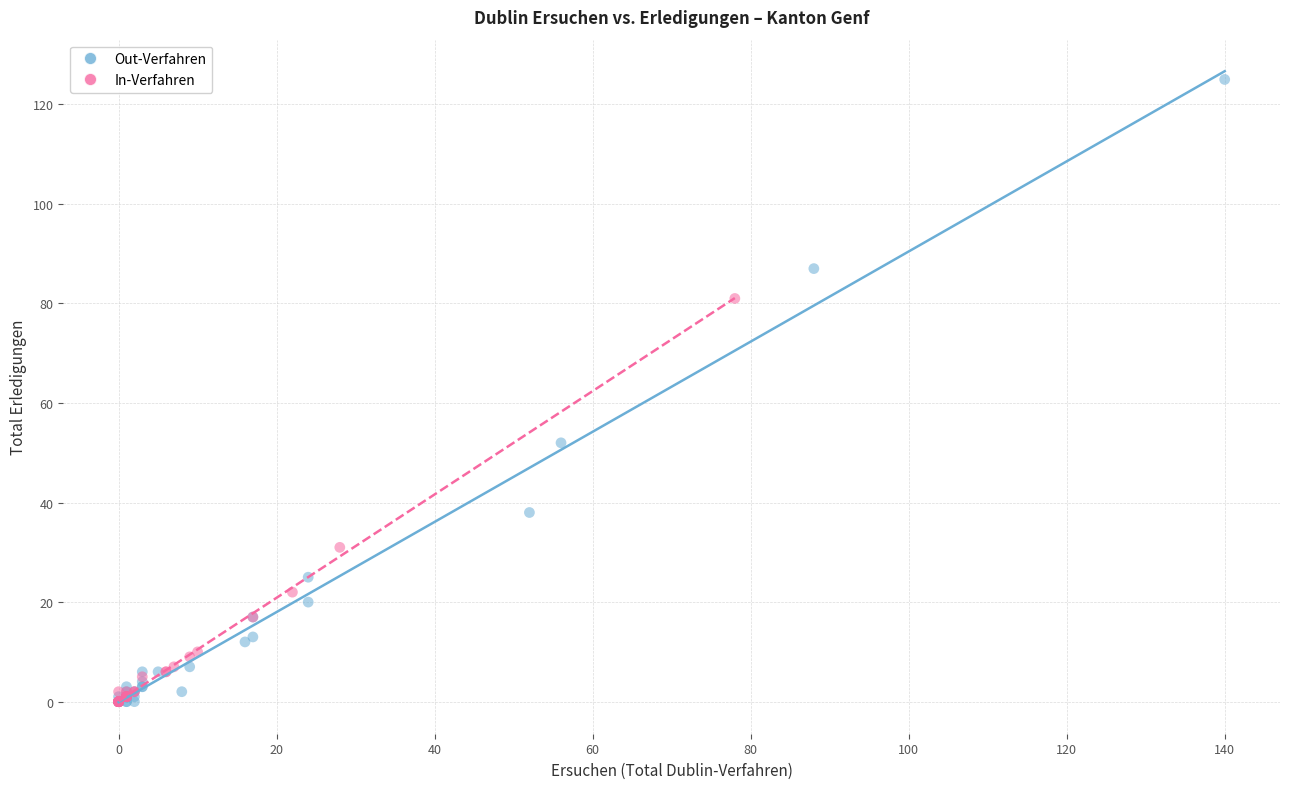

Which series contains the highest Y value?

Out-Verfahren